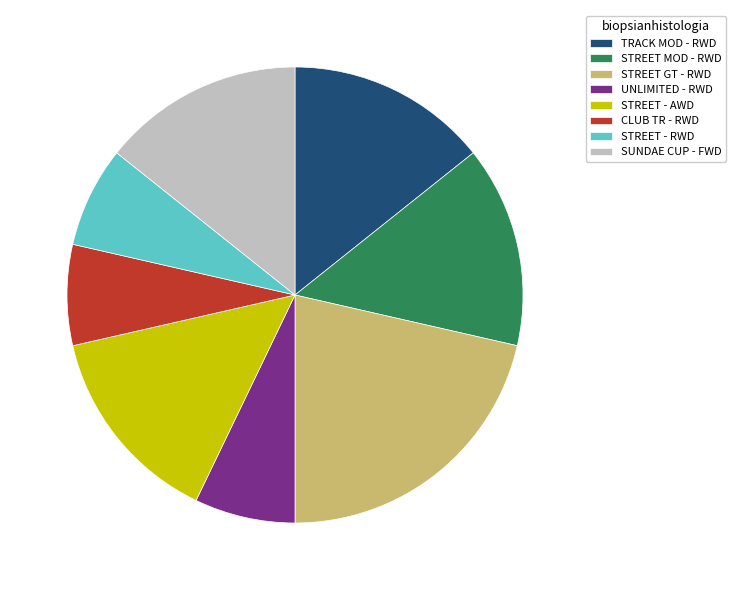

The TRACK MOD - RWD slice represents 14% of the pie. True or false?

True